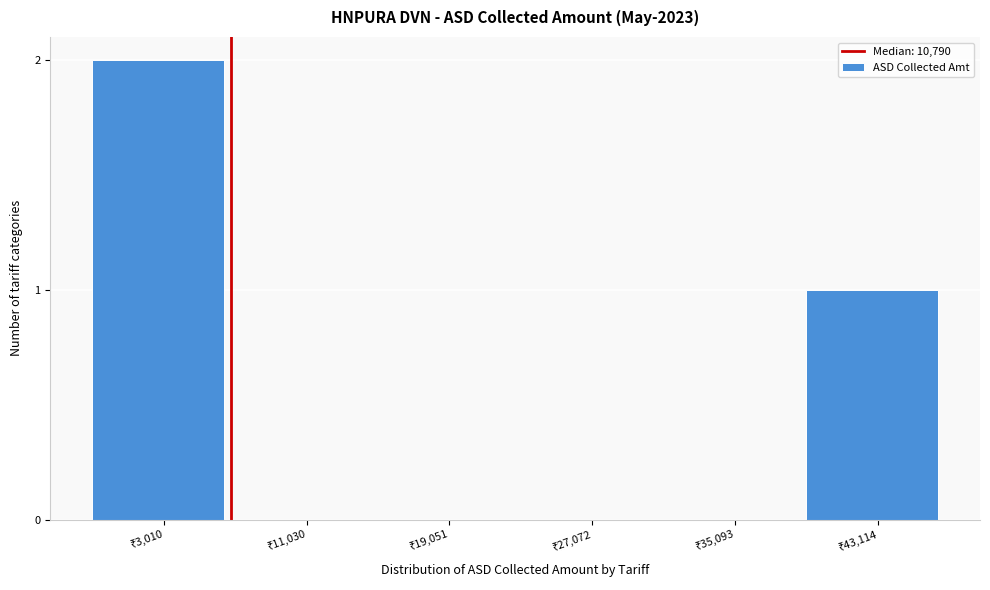

What is the sum of all values?

3